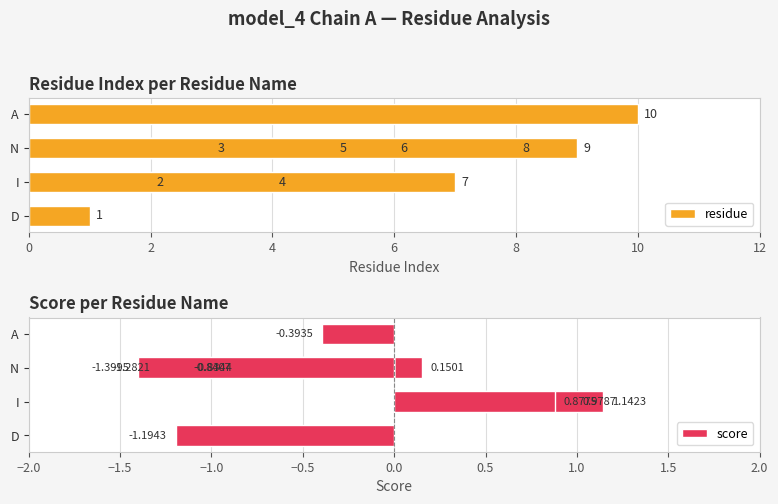

Reading left to right, extract all data points from this chart.

residue: 1.0	2.0	3.0	4.0	5.0	6.0	7.0	8.0	9.0	10.0
score: -1.2	1.0	0.2	1.1	-0.8	-0.8	0.9	-1.3	-1.4	-0.4